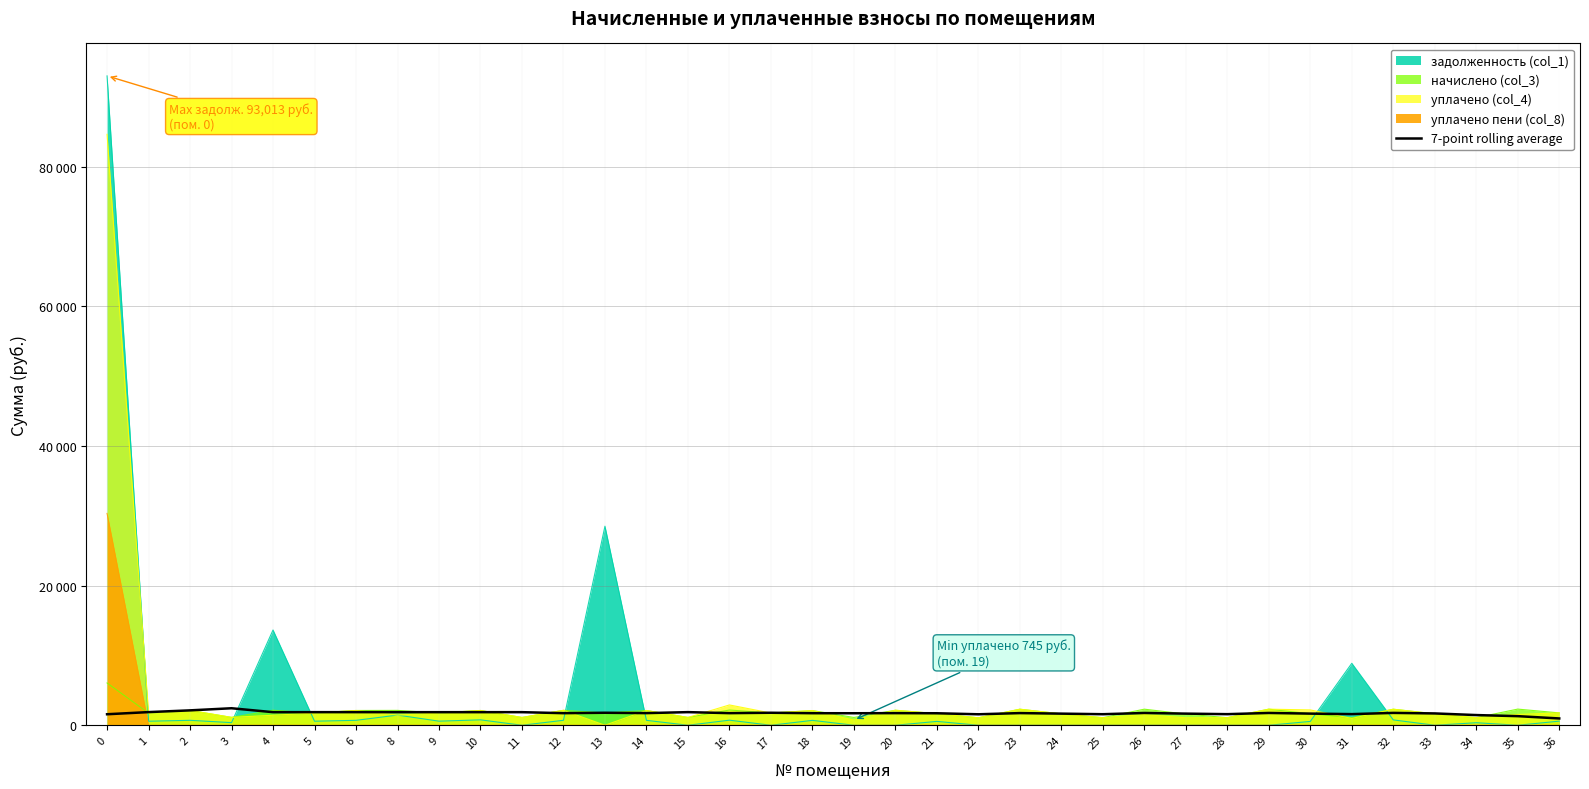

What is the change in value from 2 to 15?

-253.3